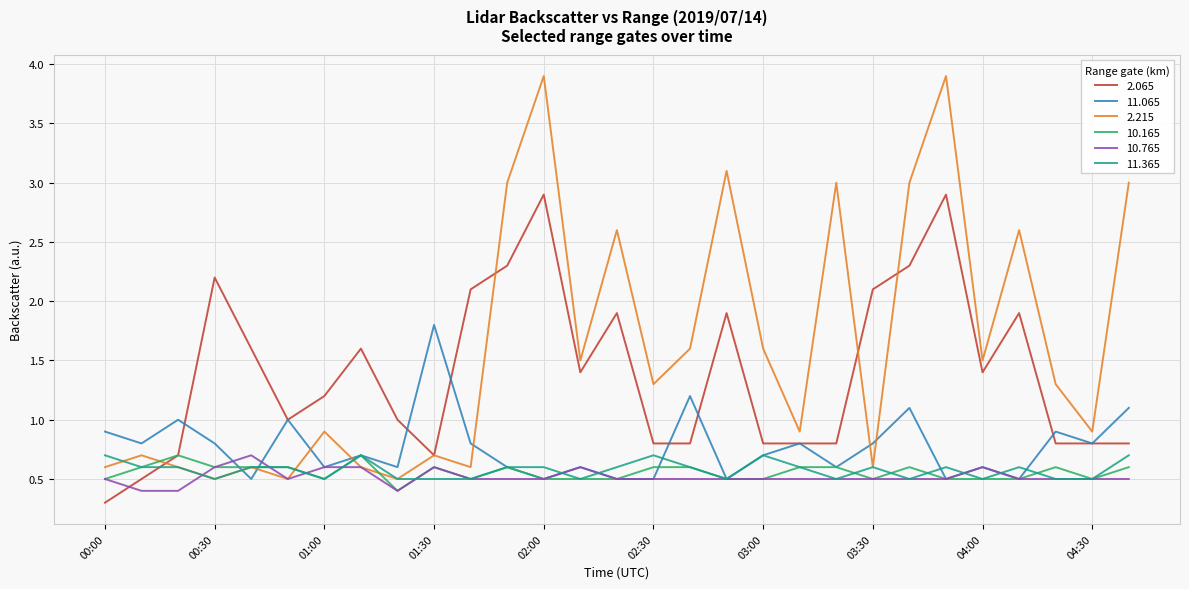

What is the lowest value of the 11.065 series?

0.5